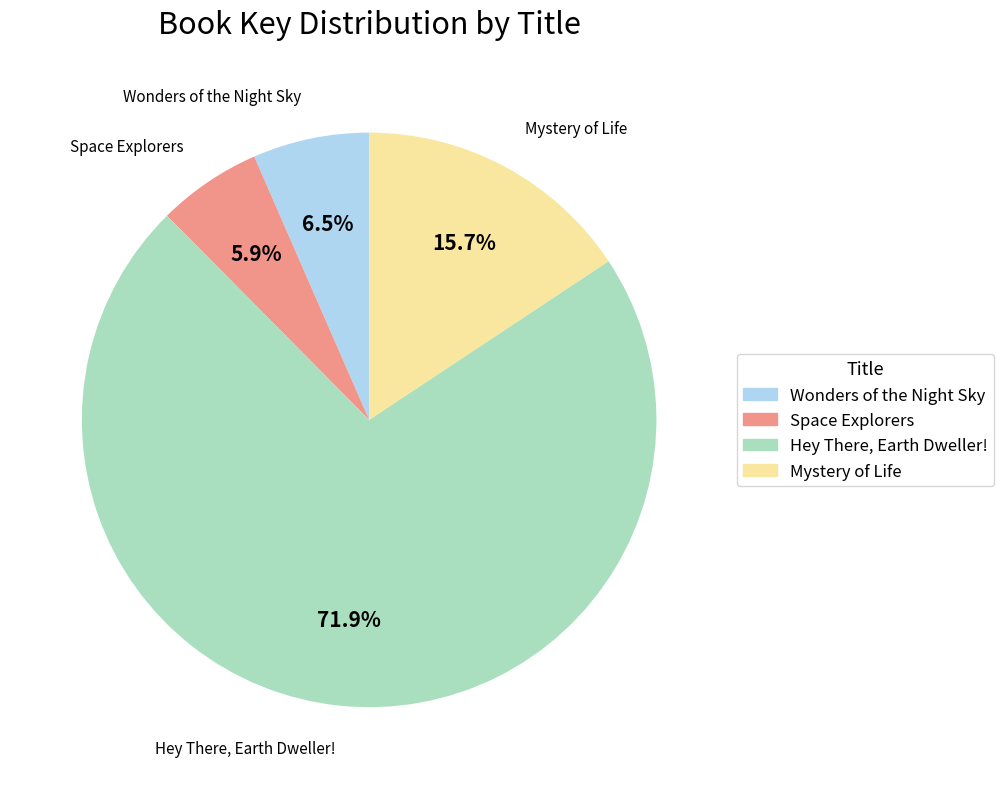

To the nearest percent, what is the combined percentage of Hey There, Earth Dweller! and Space Explorers?

78%